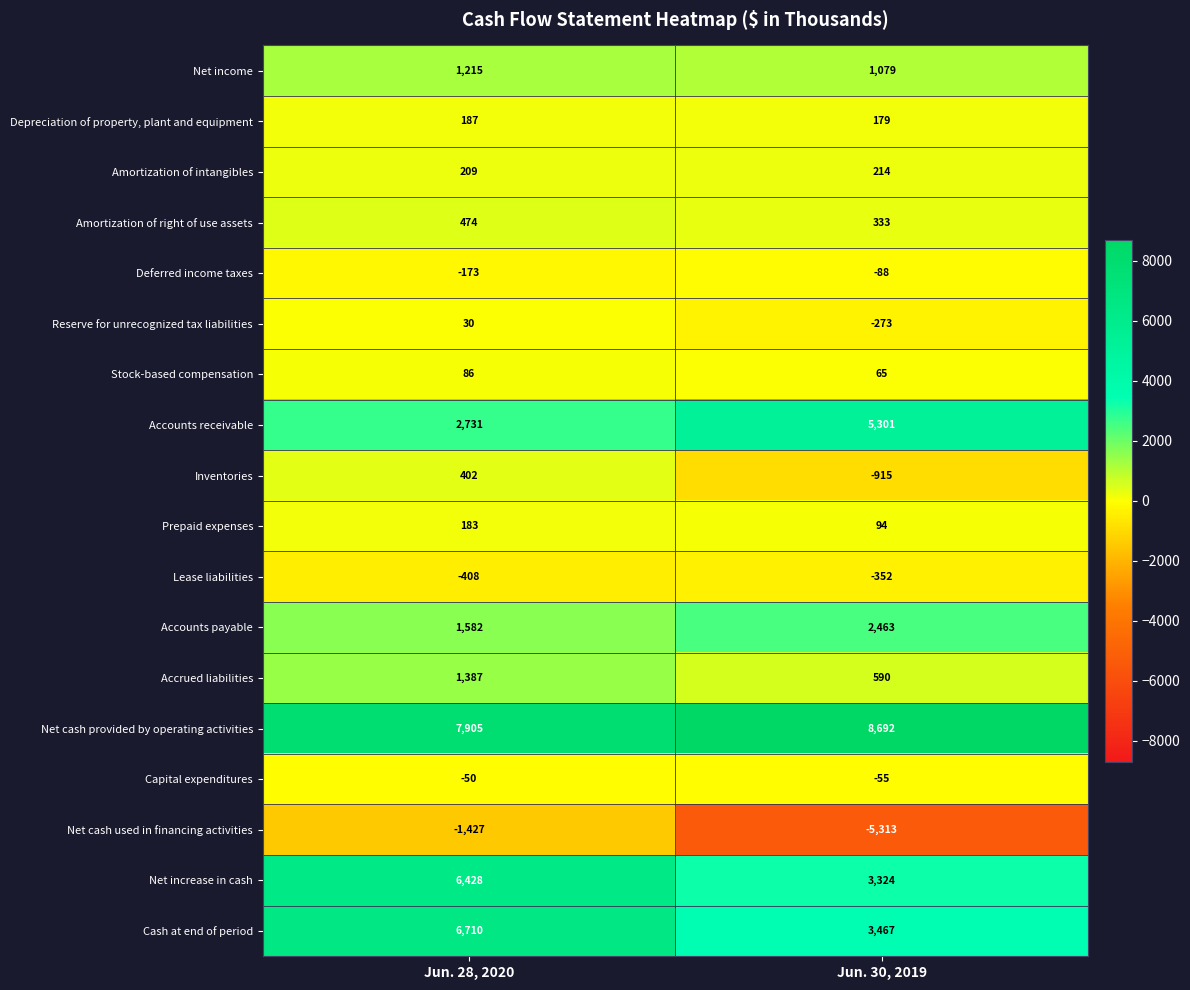

What is the spread (max minus min) of values at Jun. 28, 2020?

9332